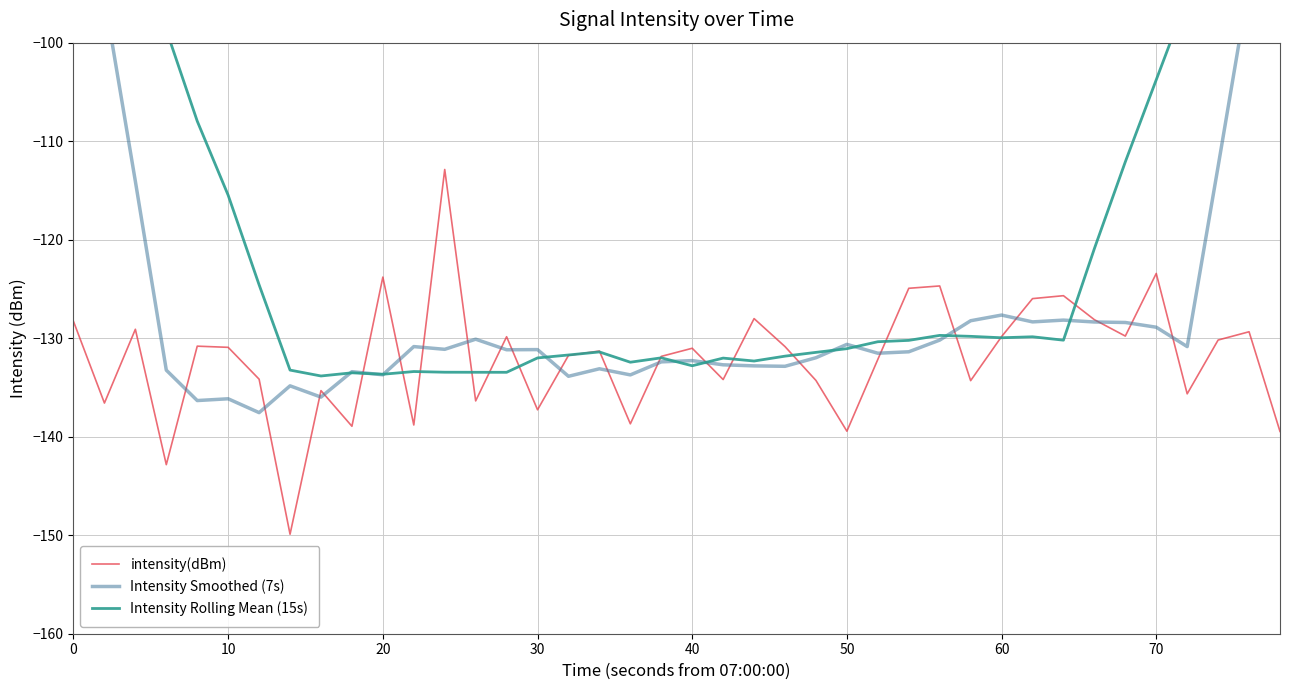

What is the highest value of the intensity(dBm) series?

-112.9